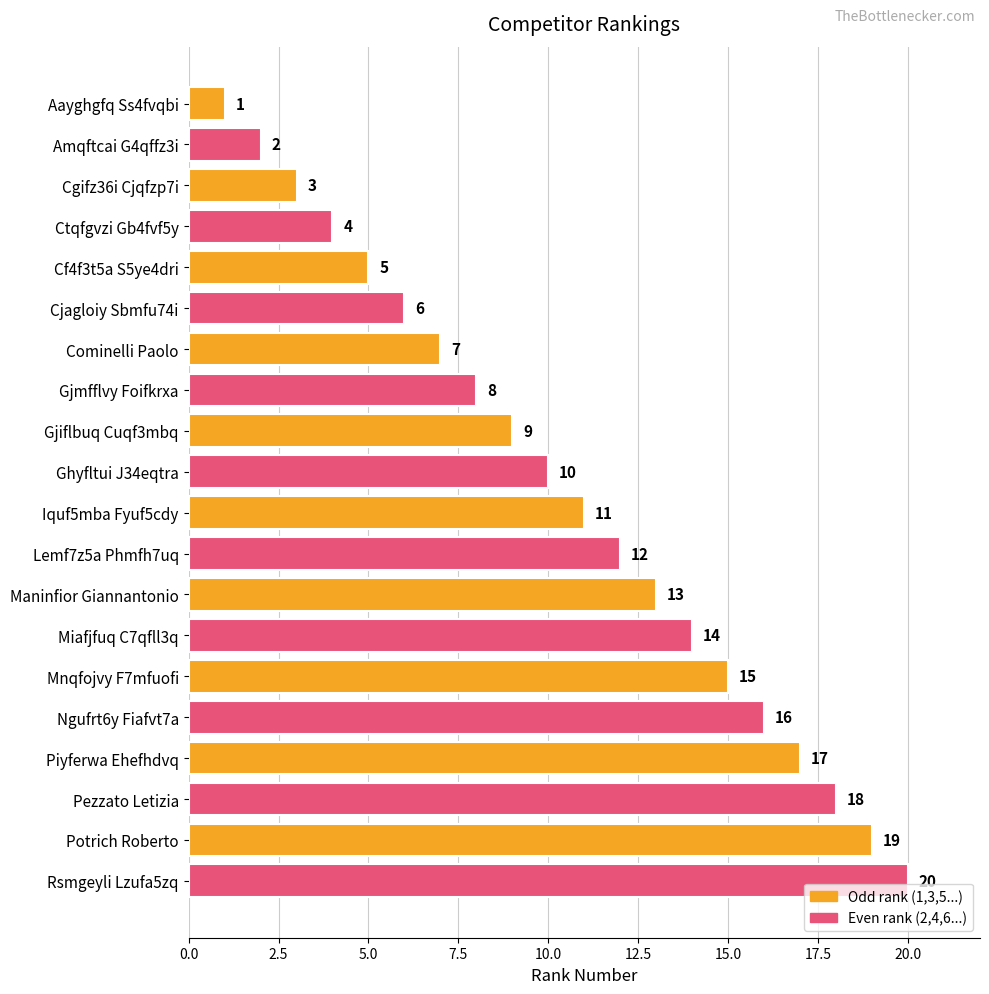

What position from the bottom is Ctqfgvzi Gb4fvf5y?

17